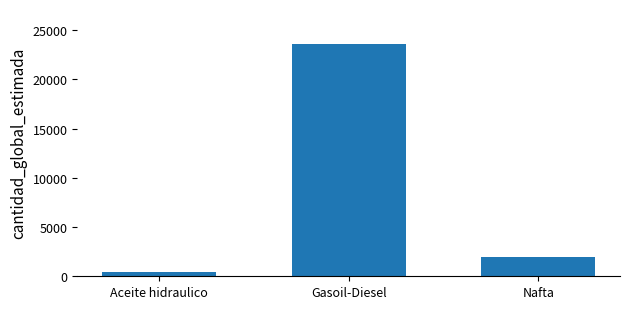

Reading right to left, what are all the values shown in this chart?

2000	23600	385